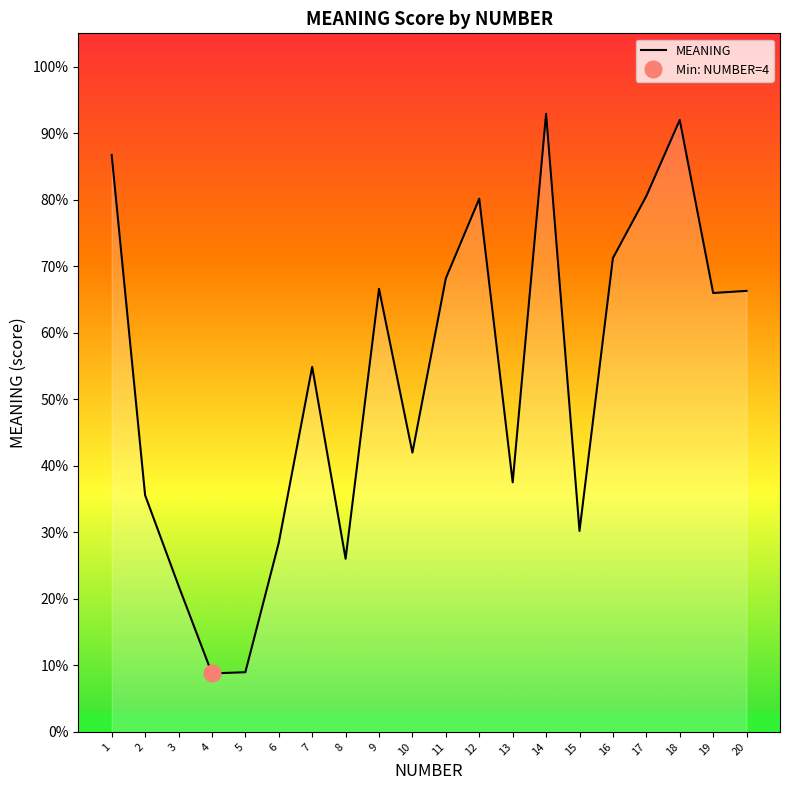

What is the difference between the maximum and second lowest values?

0.8